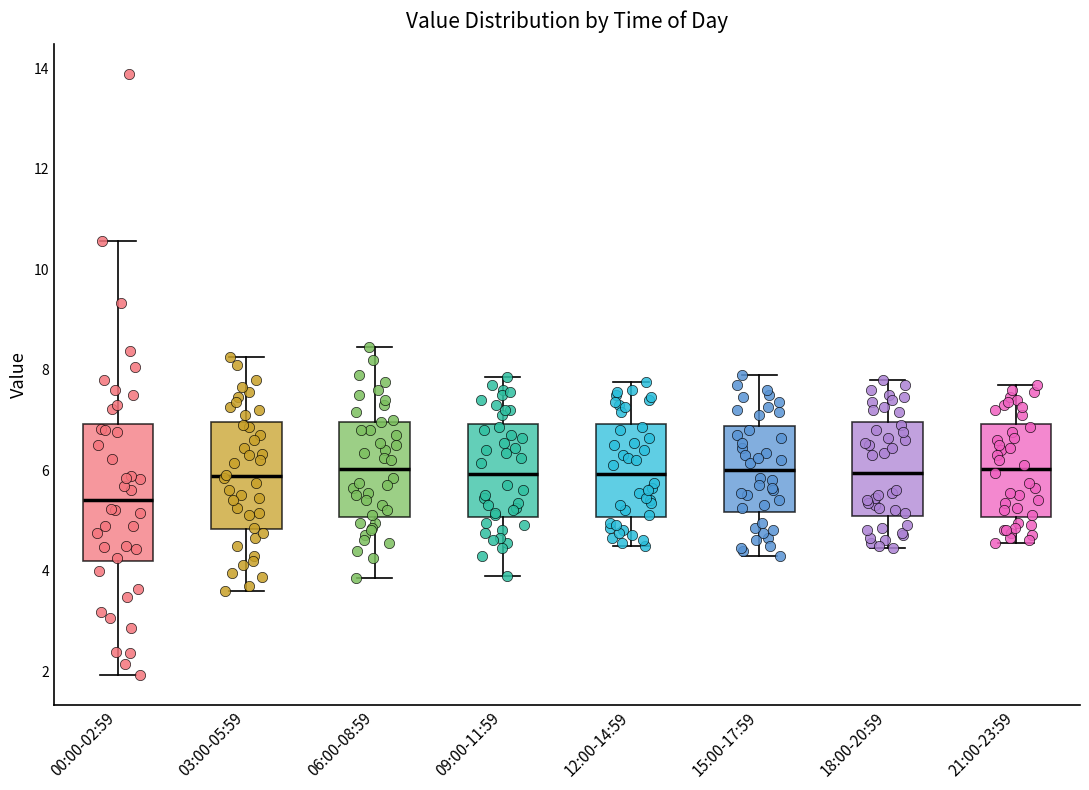

Which box is the tallest, from its lower edge to its upper edge?

00:00-02:59